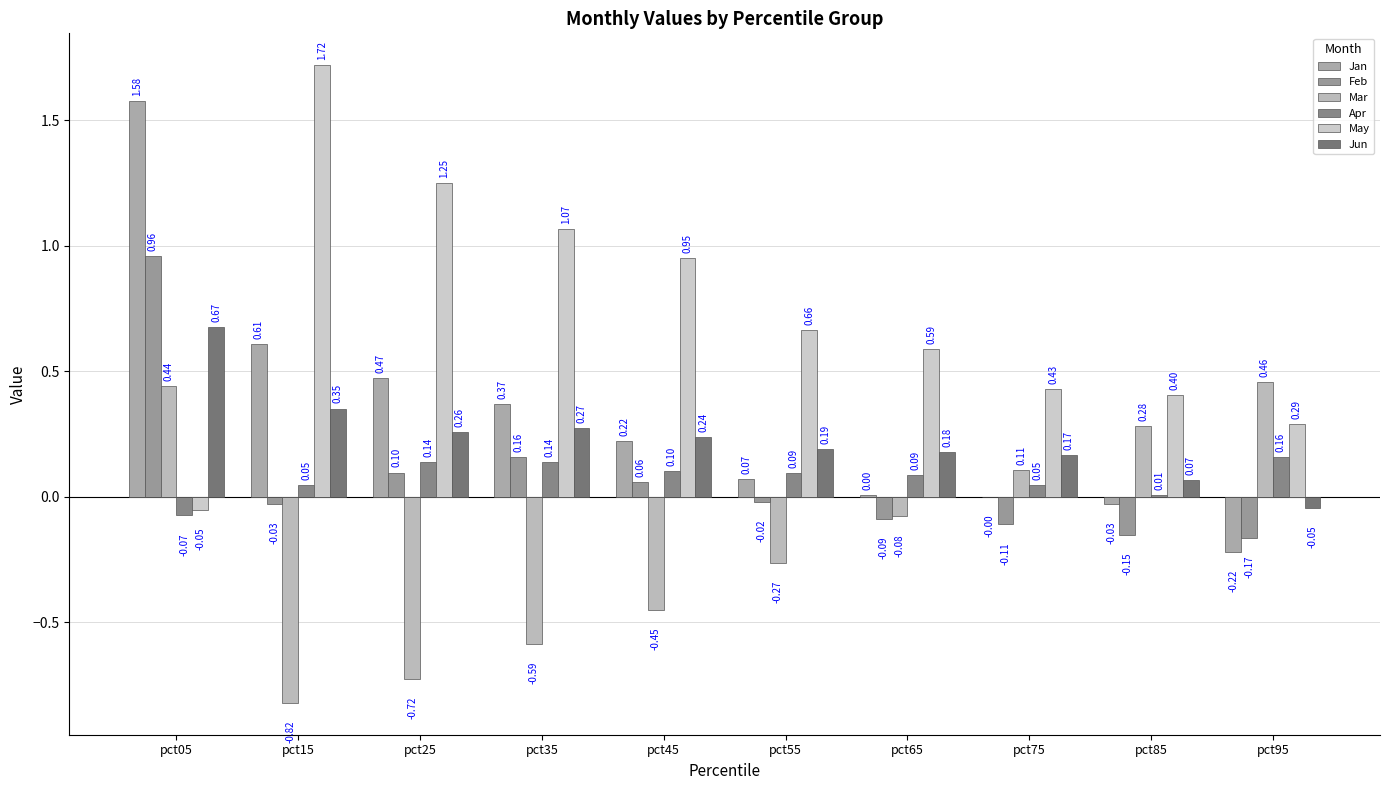

Are the bars horizontal?

No